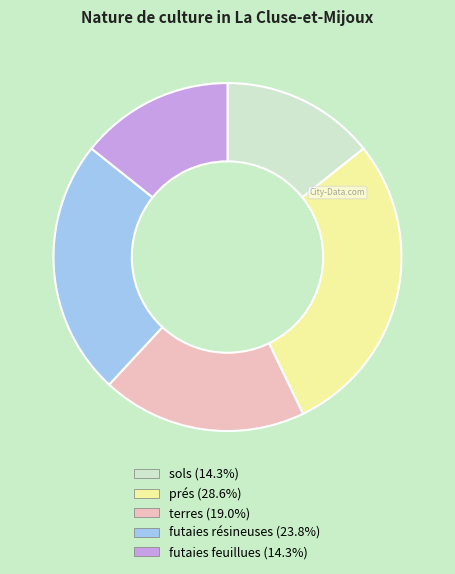

Which category has the biggest portion of the pie?

prés